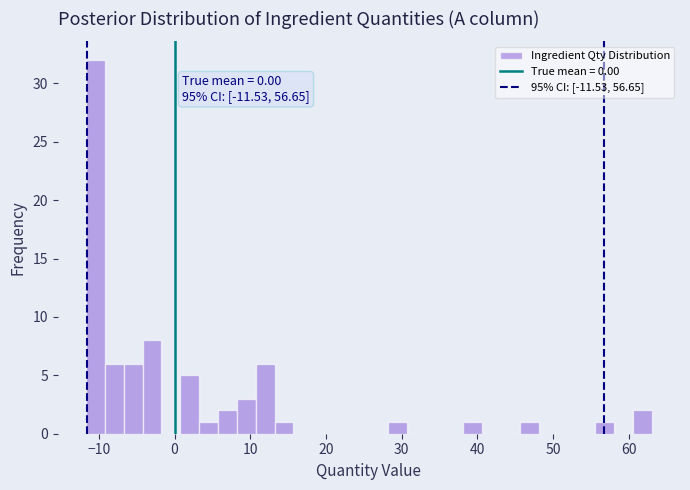

Read against the x-axis, roughly where is the centre of the tallest bar?

-10